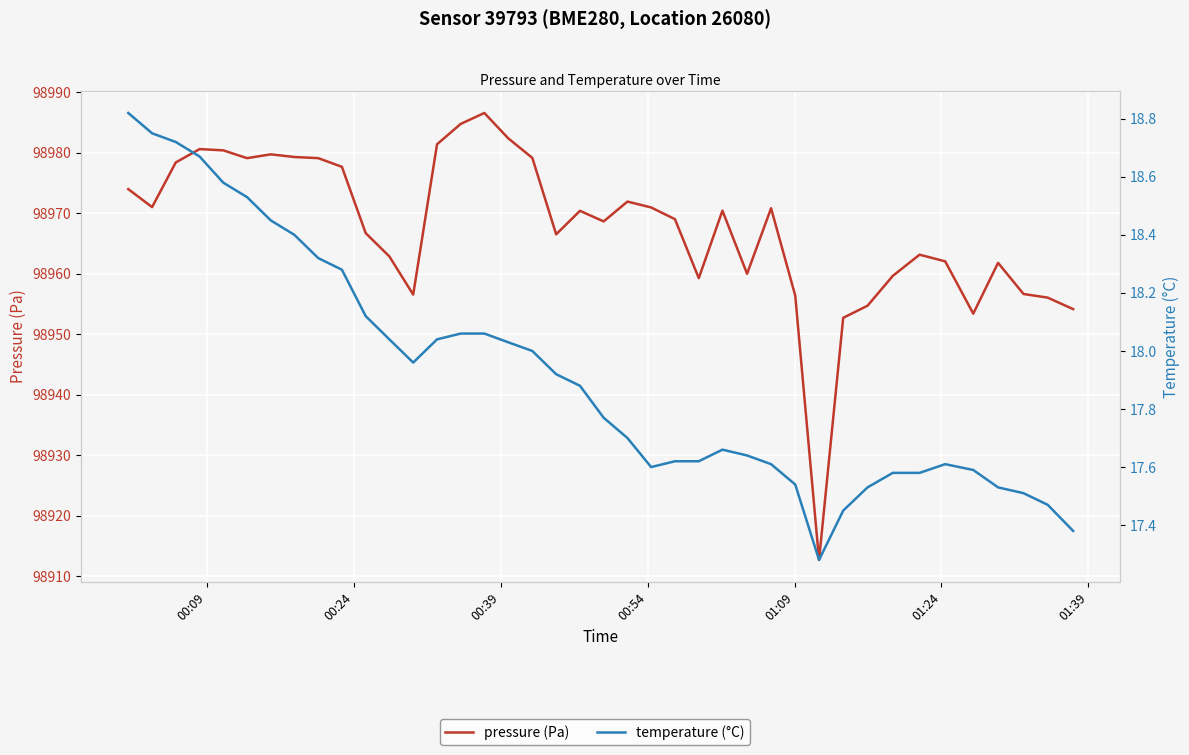

What is the lowest value of the temperature (°C) series?

17.3